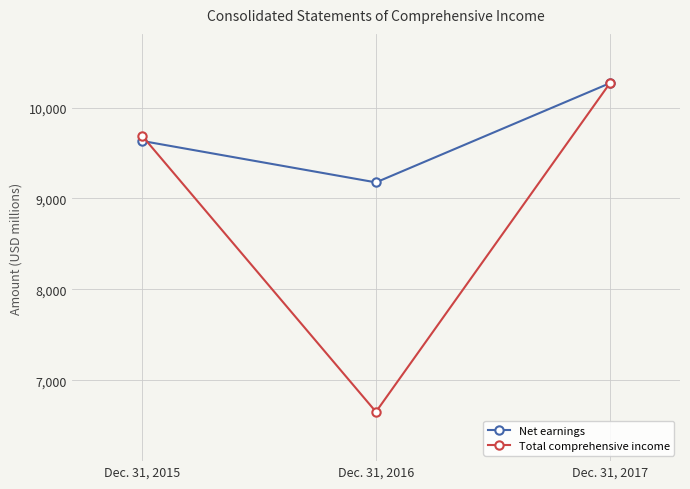

Which series has the largest range (max minus min)?

Total comprehensive income